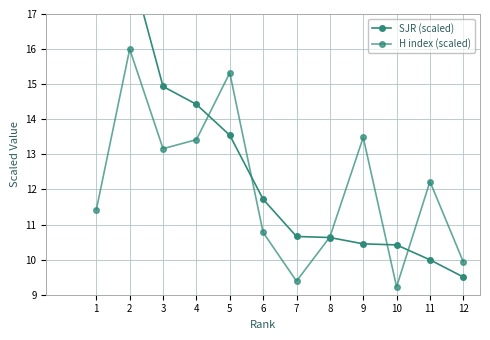

True or false: H index (scaled) has more than 2 interior local peaks.

True